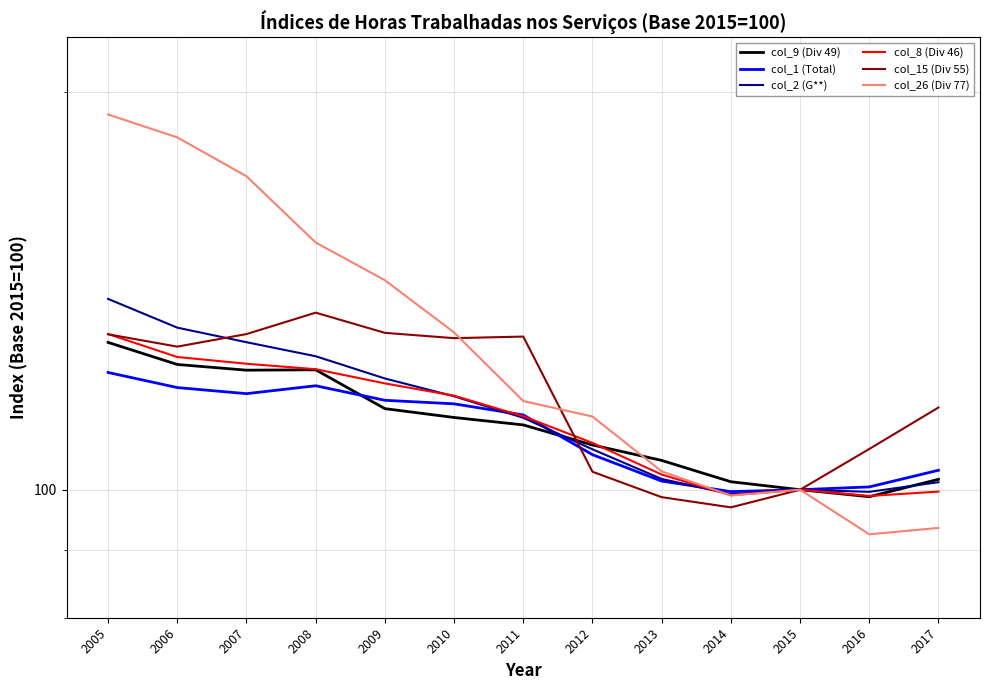

True or false: col_1 (Total) and col_8 (Div 46) cross at least once.

True